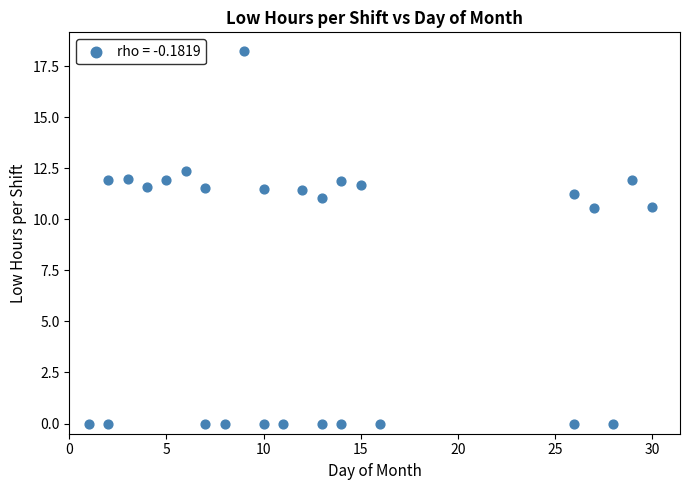

What is the range of Y values (max minus min)?

18.2